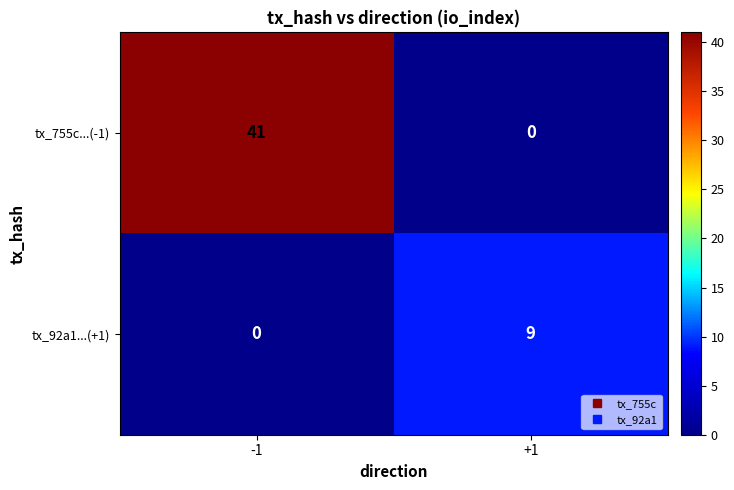

Which series has the largest total across all categories?

tx_755c...(-1)